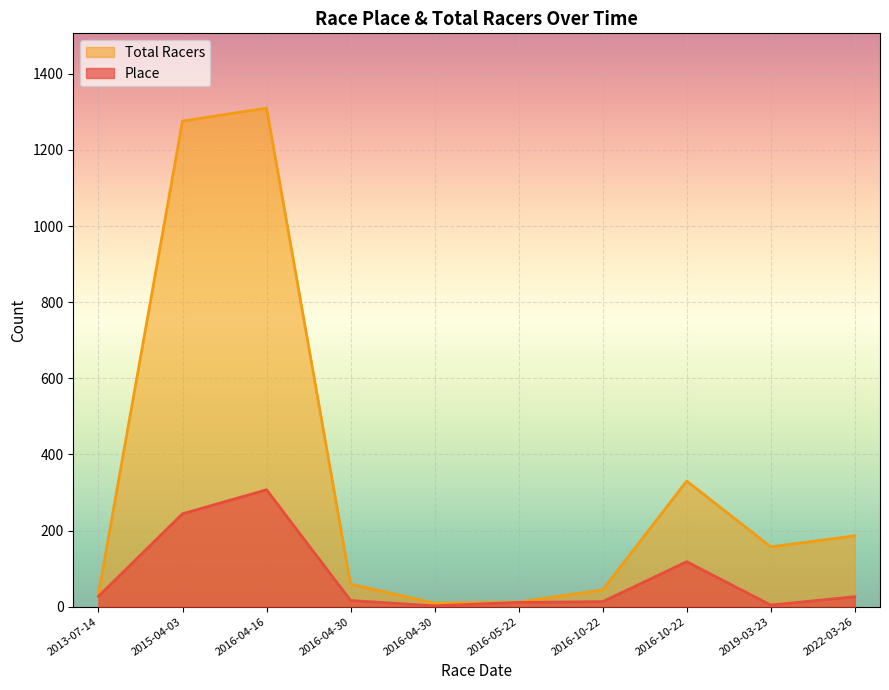

True or false: Total Racers and Place cross at least once.

False